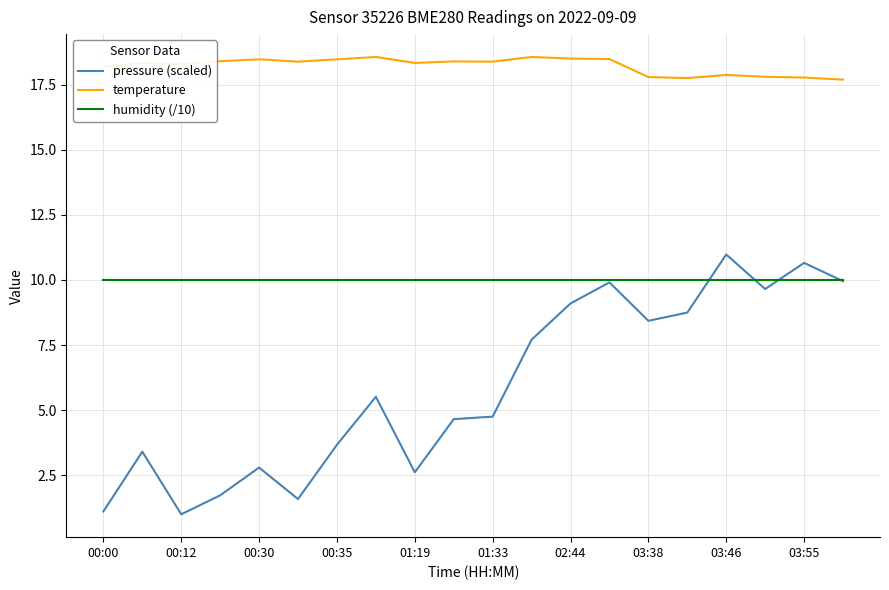

What is the maximum value shown in the chart?

18.6